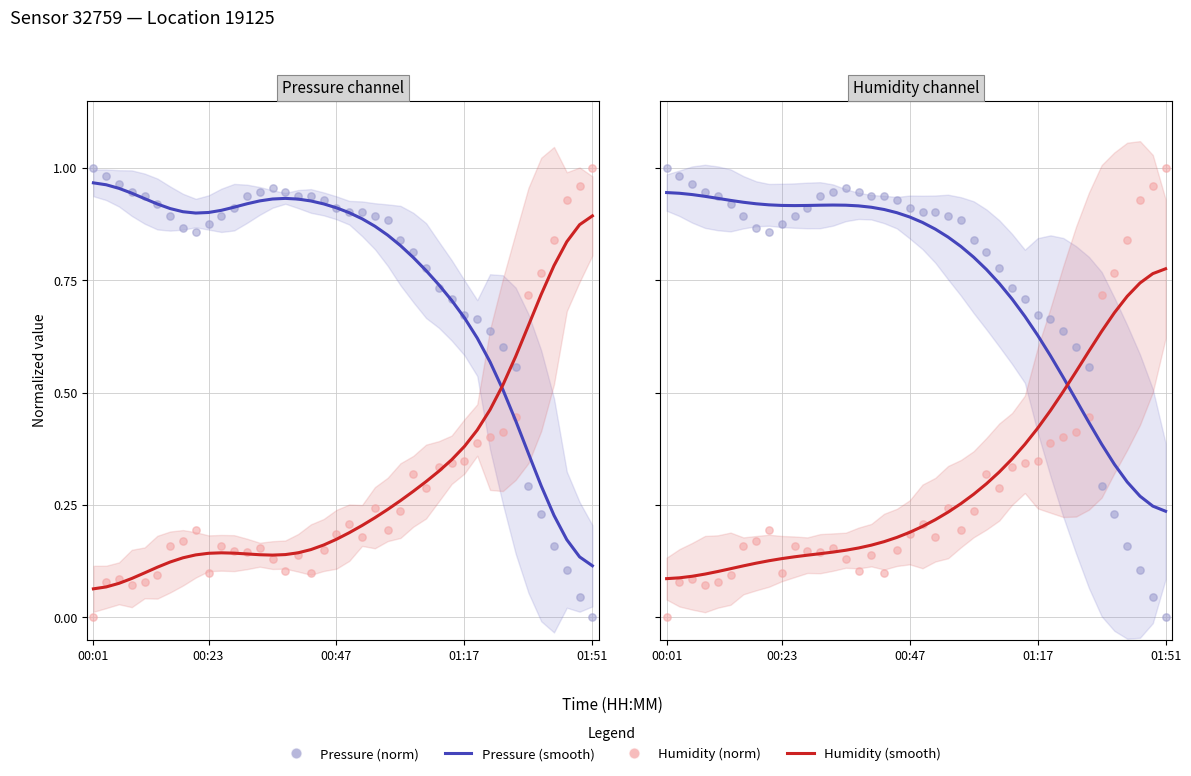

Is the value of Humidity (smooth) at 20 greater than the value of Humidity (norm) at 10?

Yes